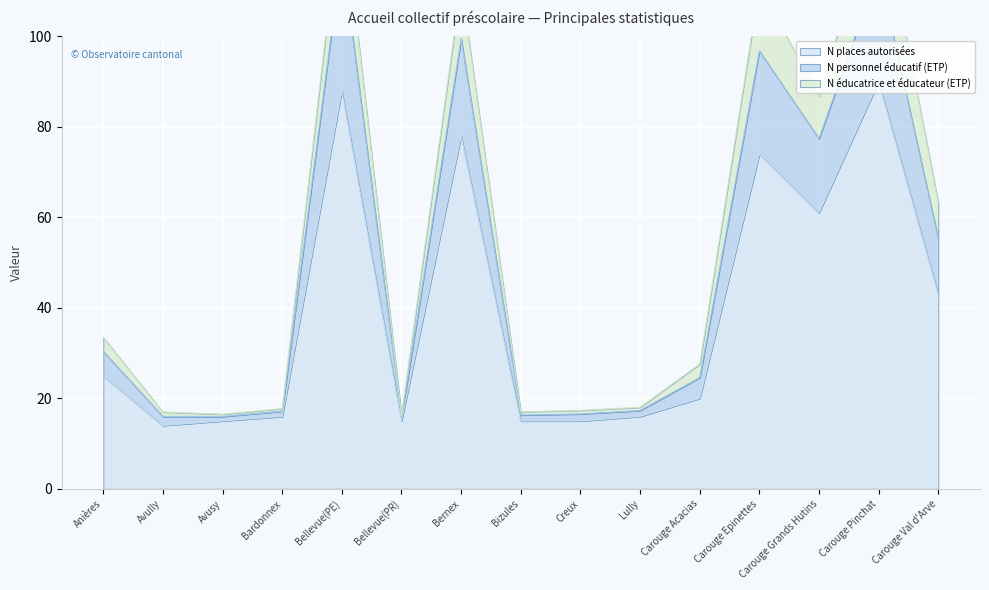

Rank the series by their maximum value, from highest to lowest.

N éducatrice et éducateur (ETP), N personnel éducatif (ETP), N places autorisées